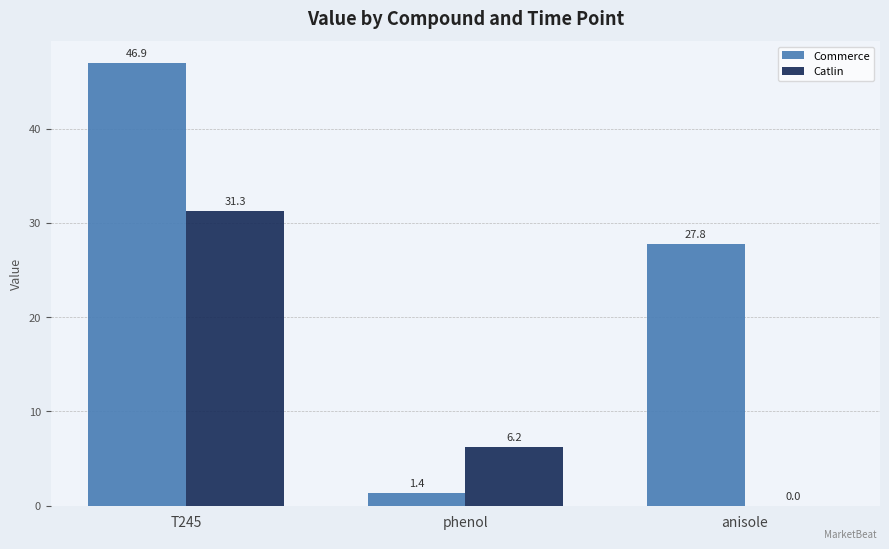

True or false: Catlin has a value of 1.5 at phenol.

False